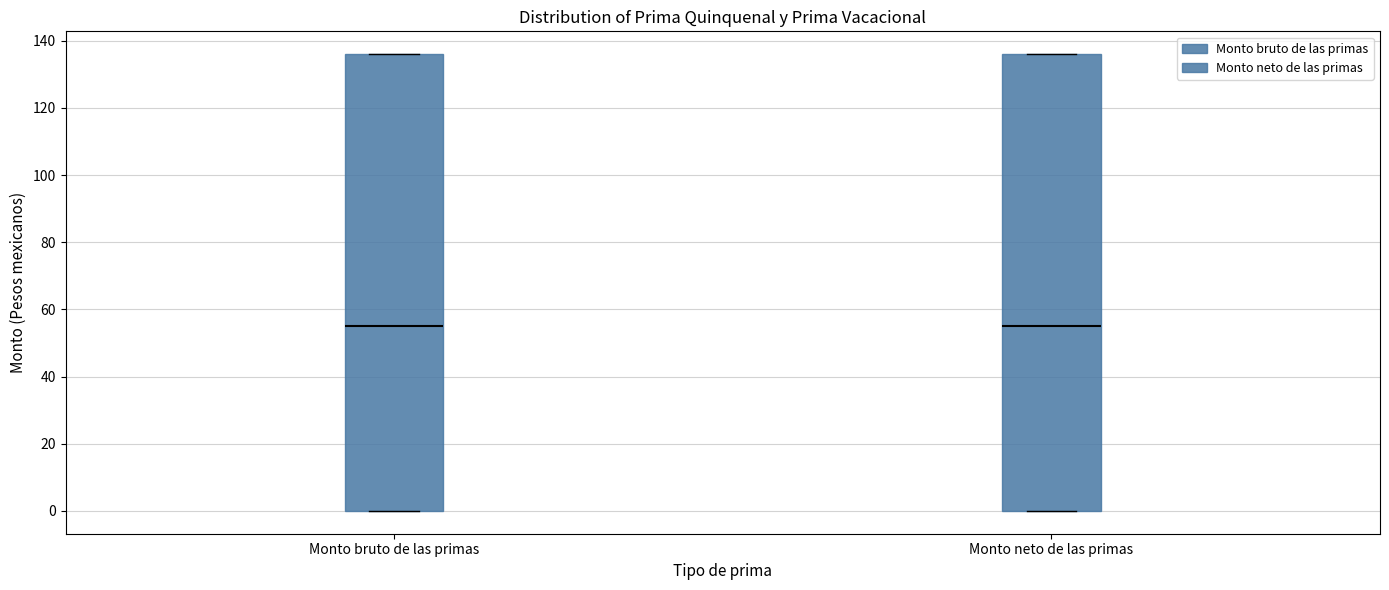

Where does the median line of the box for Monto neto de las primas sit on the y-axis? The values are not printed on the chart, so give them approximately, as read against the axis.

56